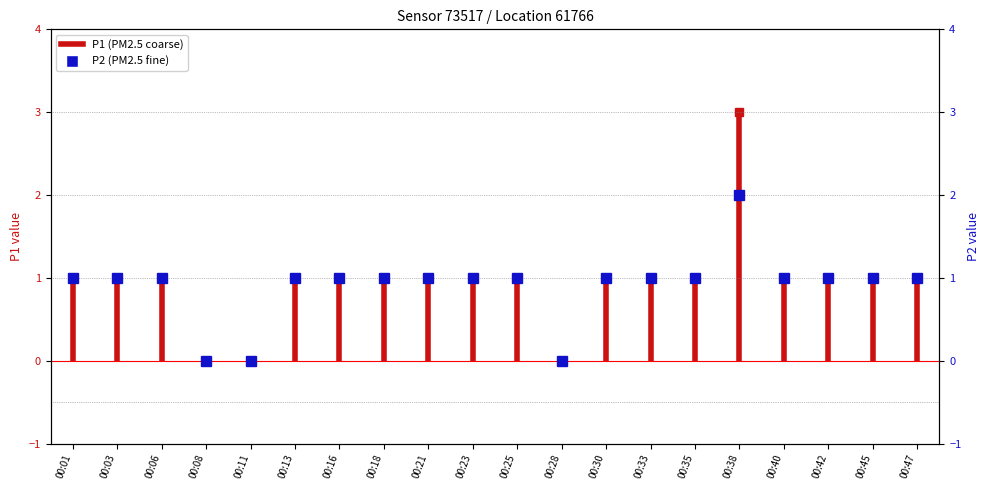

At which category does the chart reach its minimum across all series?

00:08